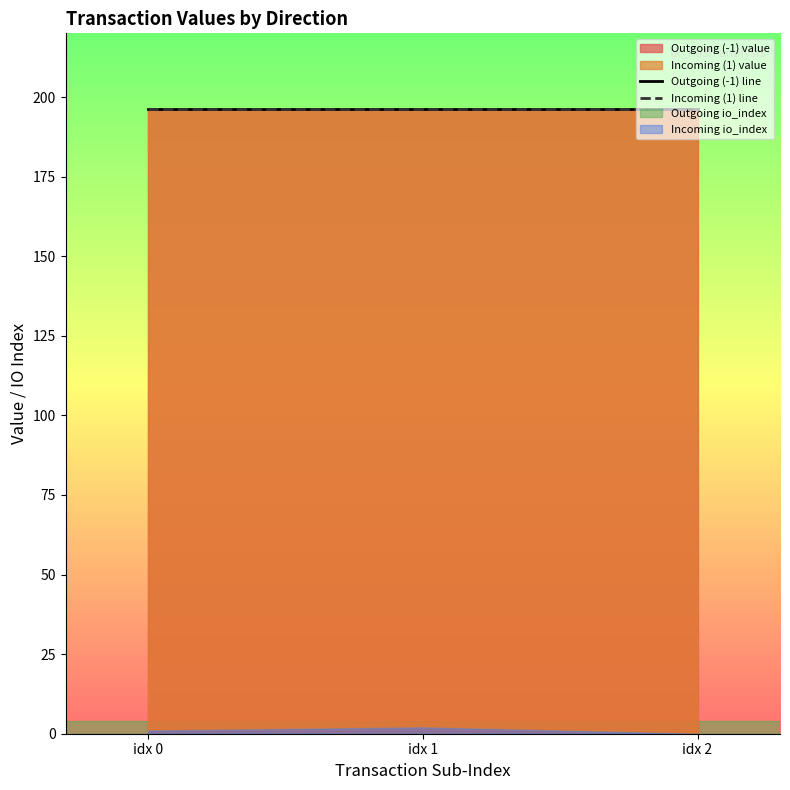

Which series has the largest range (max minus min)?

io_index